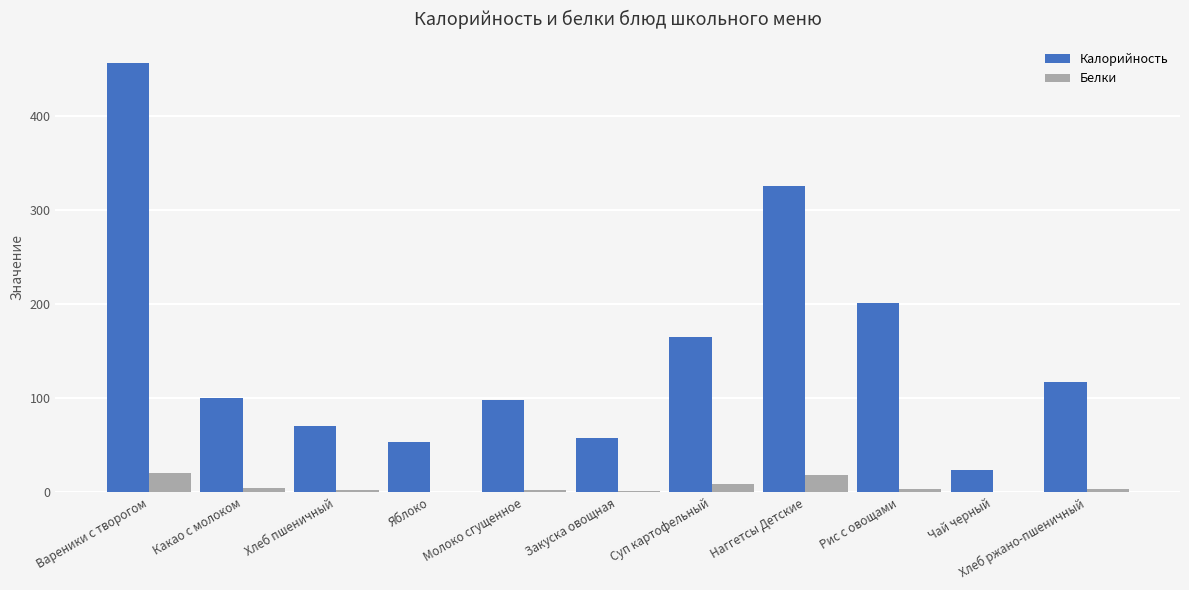

Which category has the highest value across all series?

Вареники с творогом